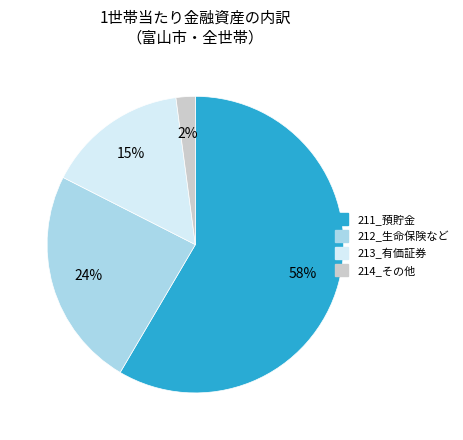

To the nearest percent, what is the combined percentage of 213_有価証券 and 211_預貯金?

74%